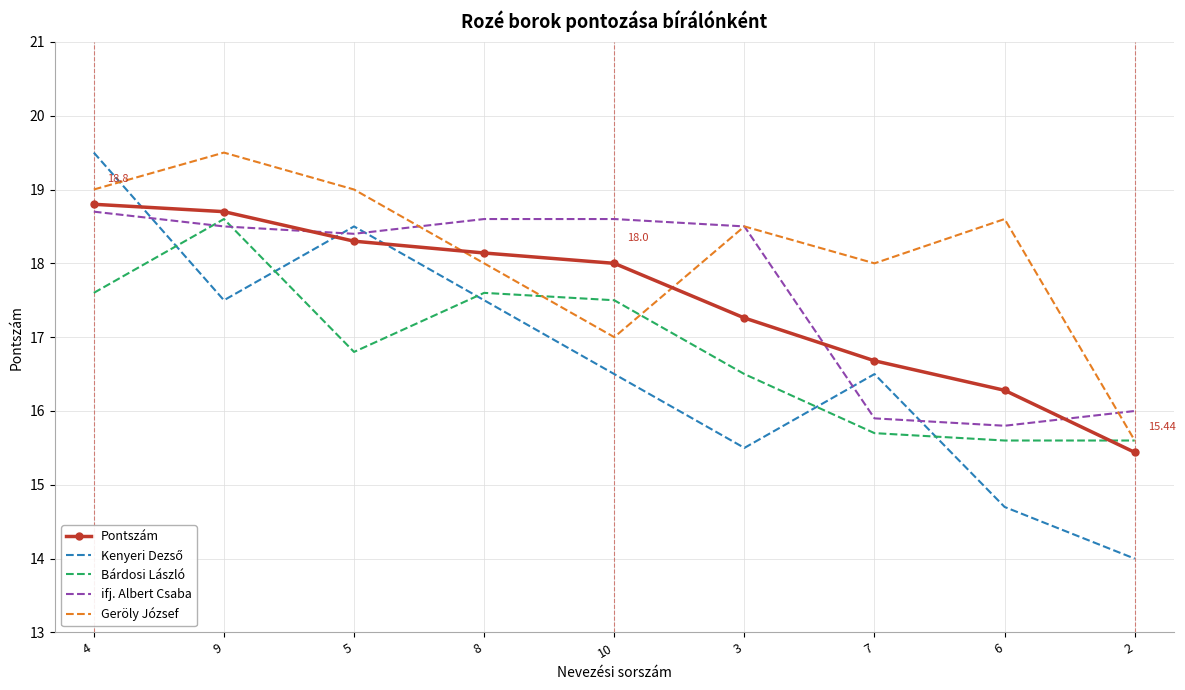

What is the spread (max minus min) of values at 7?

2.3